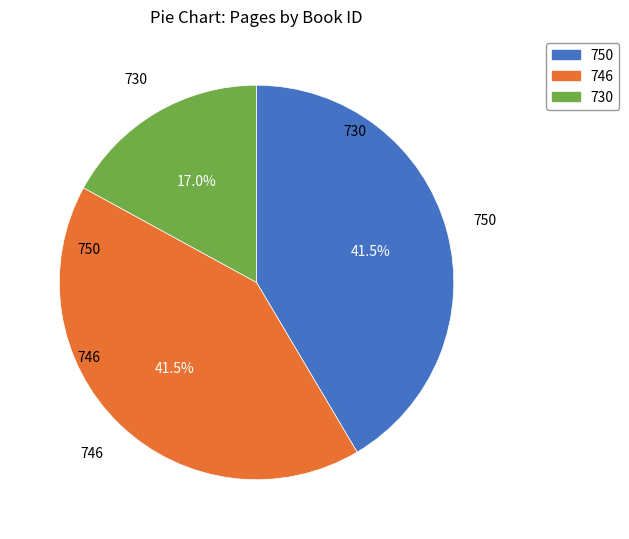

Is there a majority slice in this chart?

No